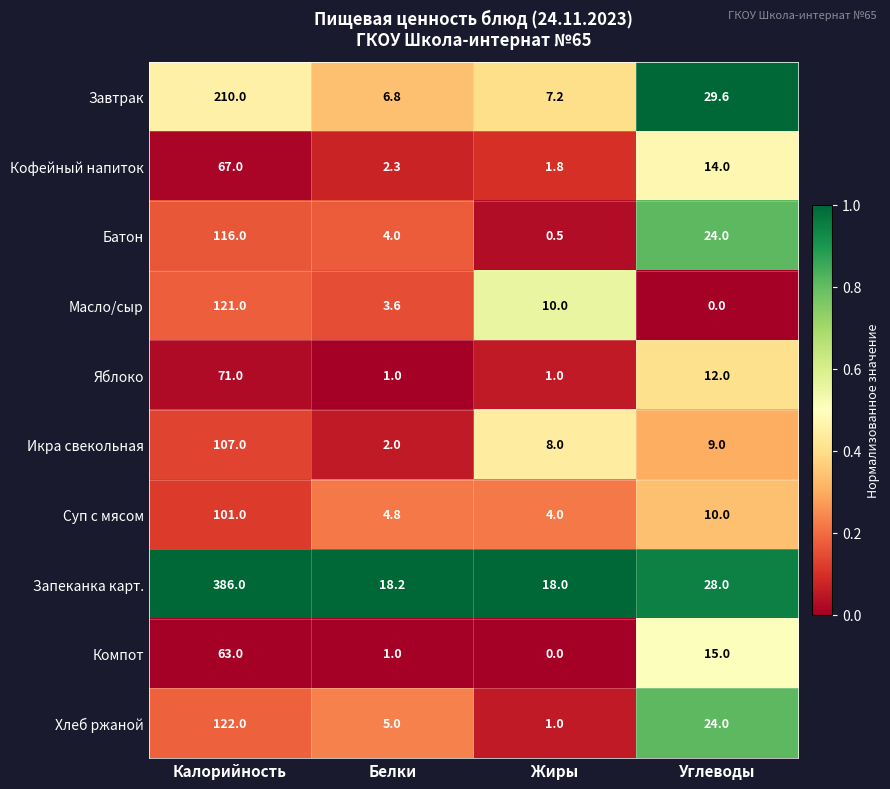

What is the difference between the highest and lowest values at Калорийность?

323.0